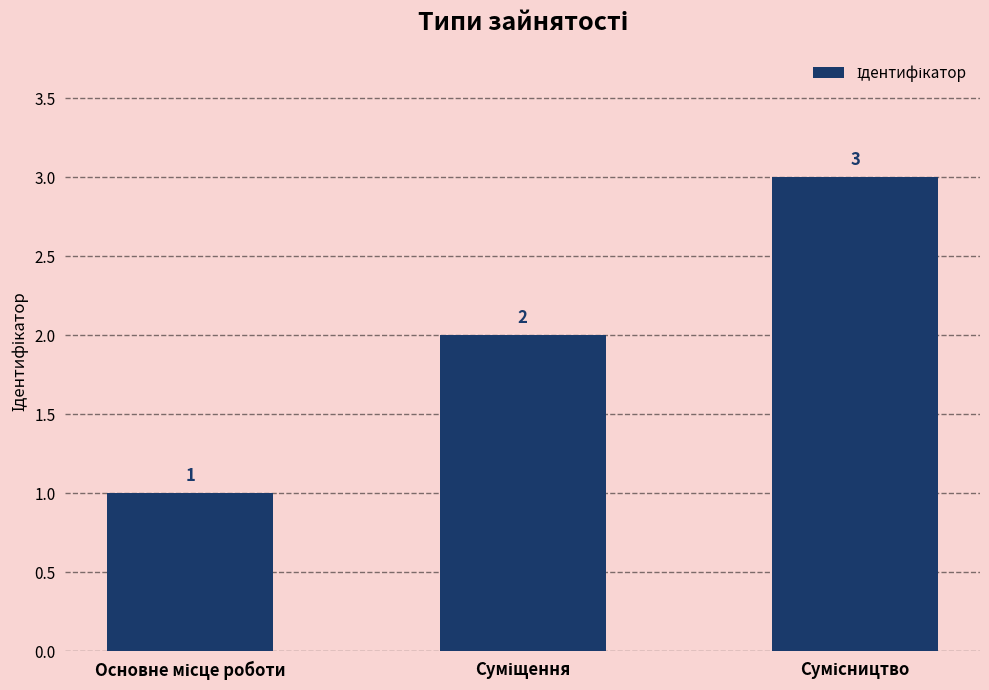

How many values are between 1 and 3?

3